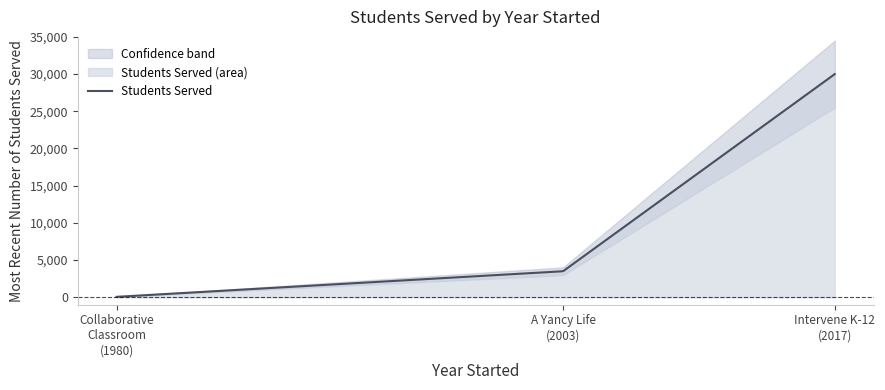

What is the ratio of the value at Intervene K-12 (2017) to the value at Center for the Collaborative Classroom (1980)?

500.0